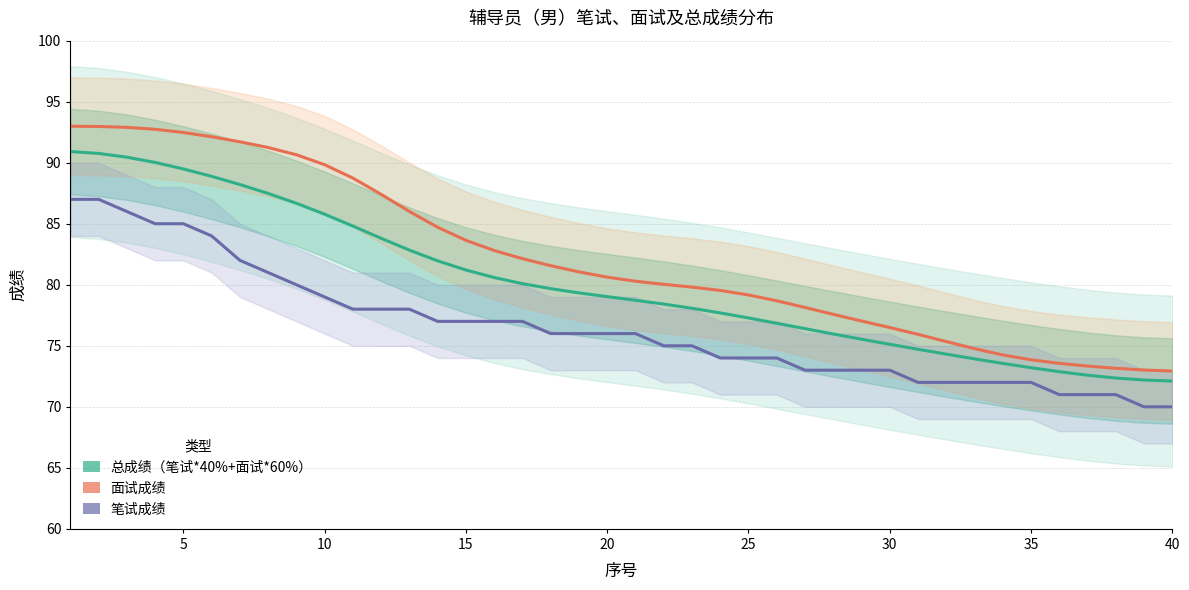

Count the number of categories in the chart.

40